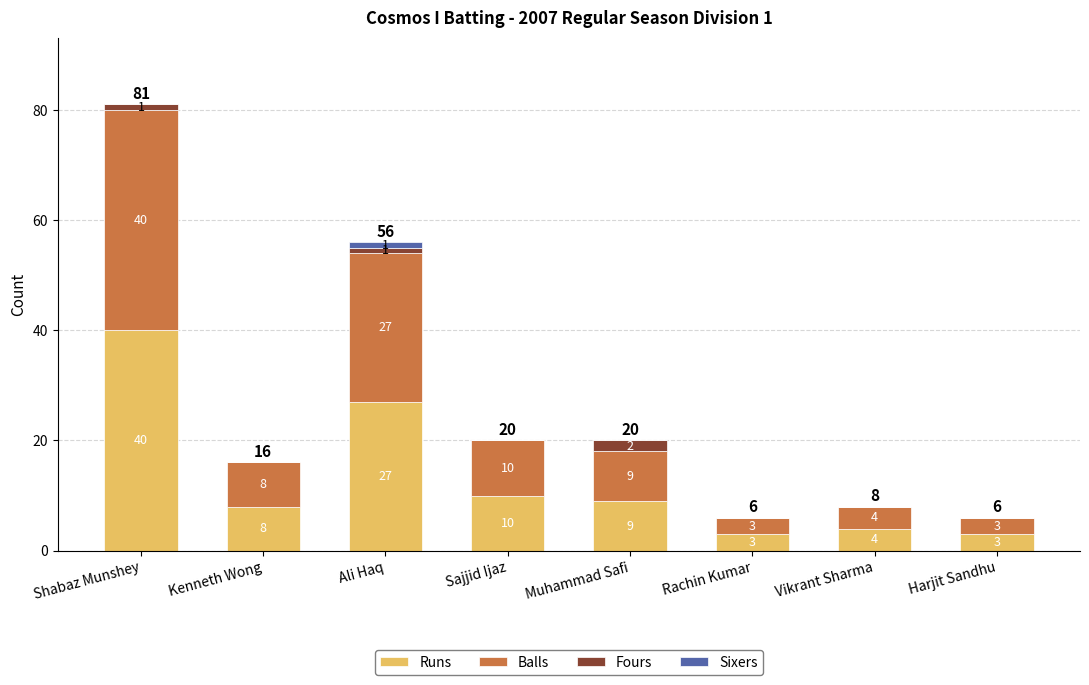

At which label does Runs reach its peak?

Shabaz Munshey